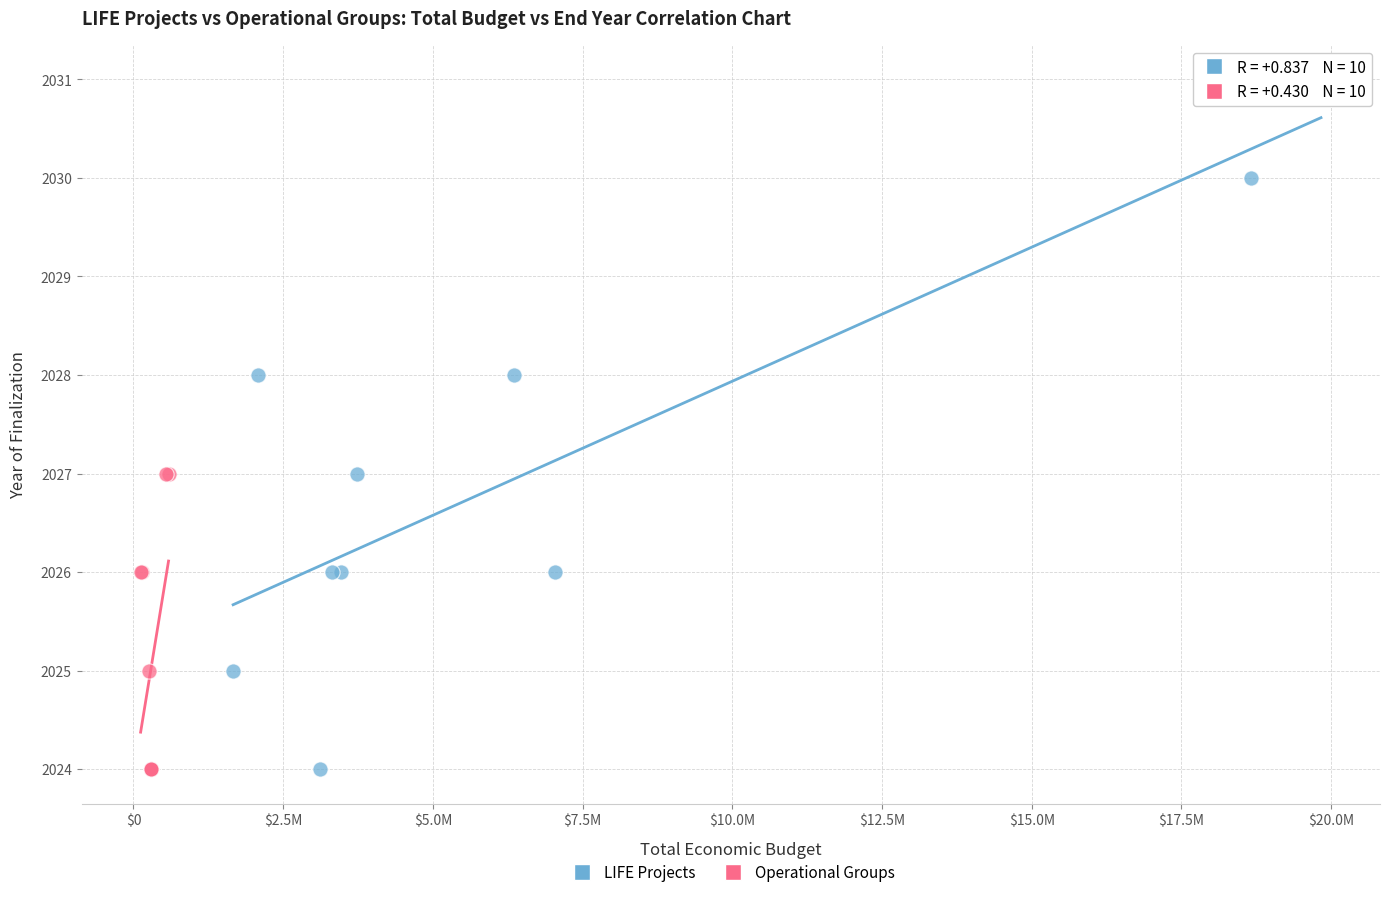

Which series contains the highest Y value?

LIFE Projects